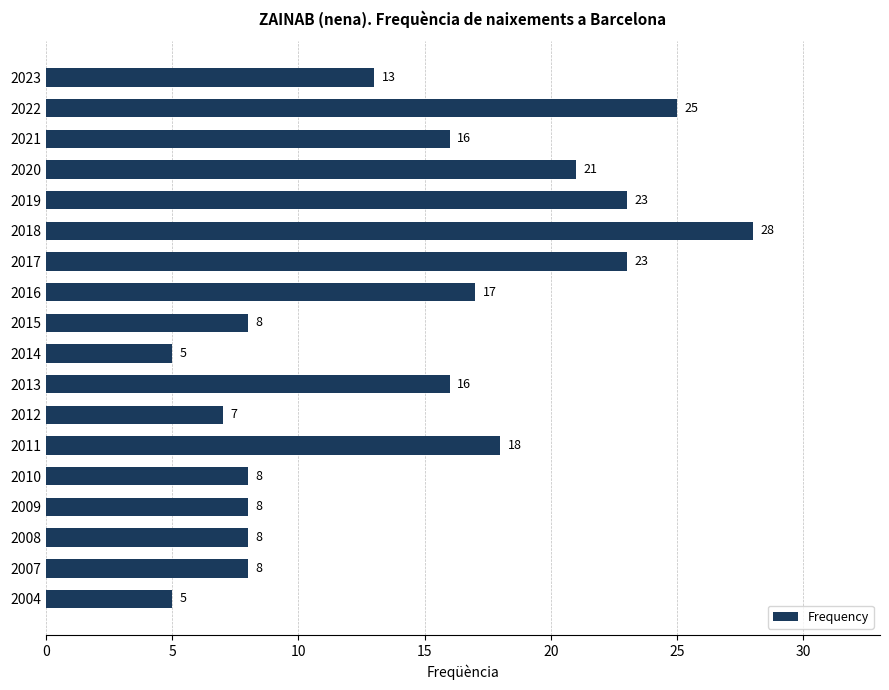

What is the value of the 9th bar from the top?

8